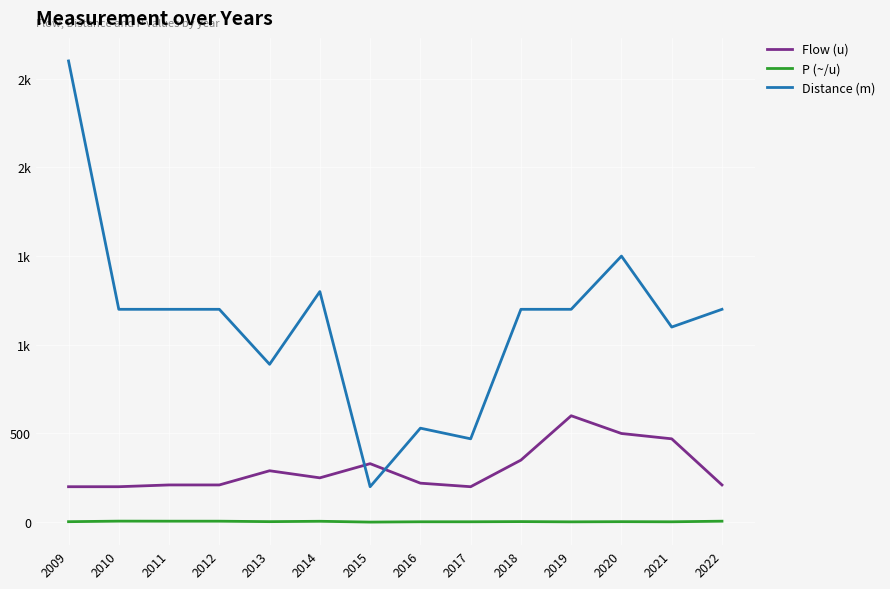

At how many categories does at least one series exceed 2402?

1